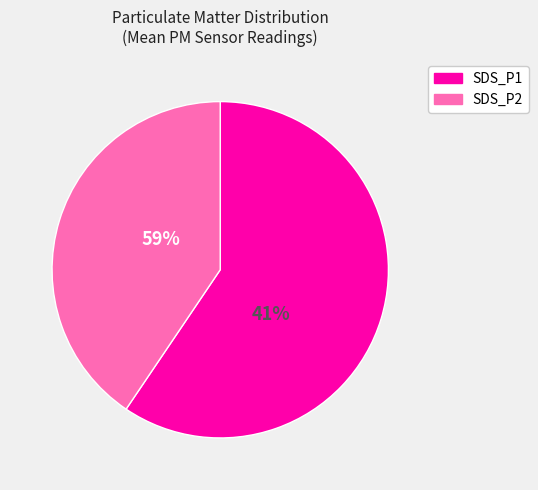

To the nearest percent, what portion does SDS_P1 represent?

59%